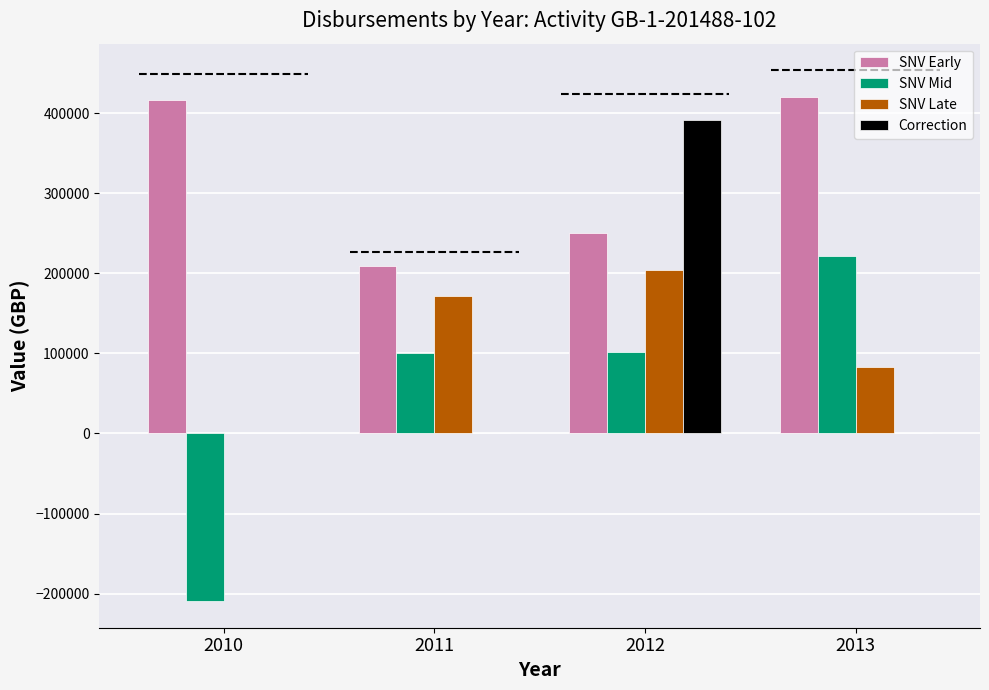

Is it true that SNV Late equals 171543 at 2011?

True